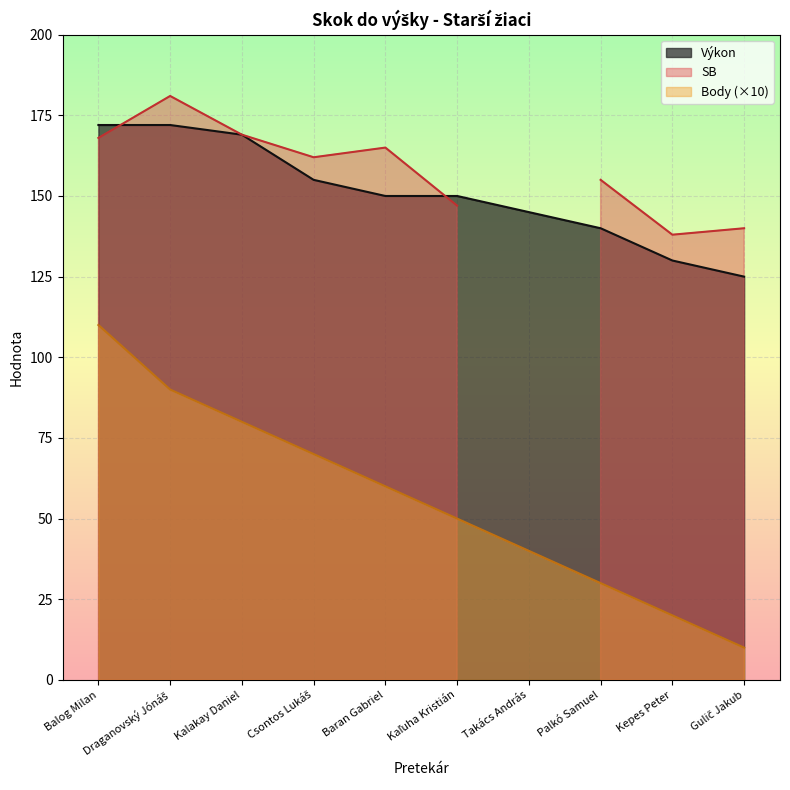

How many data points does each series have?

10